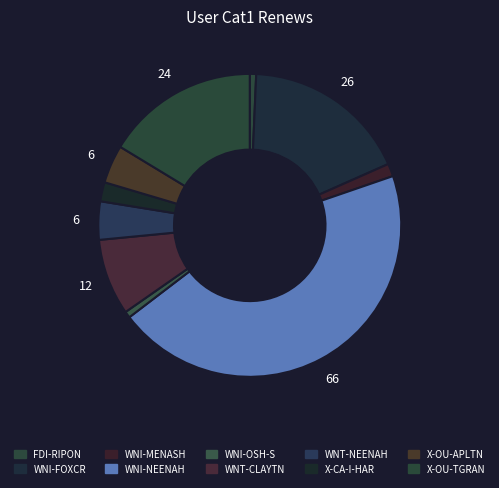

To the nearest percent, what portion does WNI-FOXCR represent?

18%